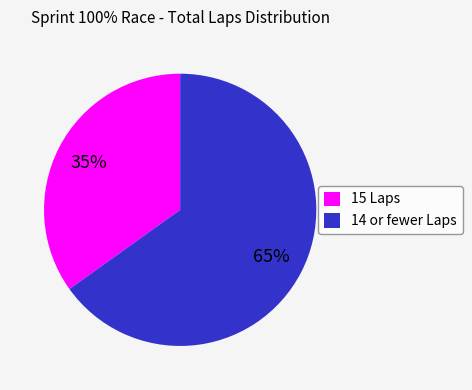

Is it true that 14 or fewer Laps is 76% of the pie?

False